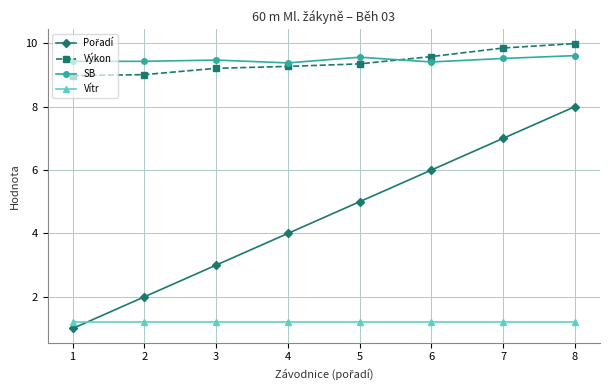

What is the greatest value displayed?

10.0